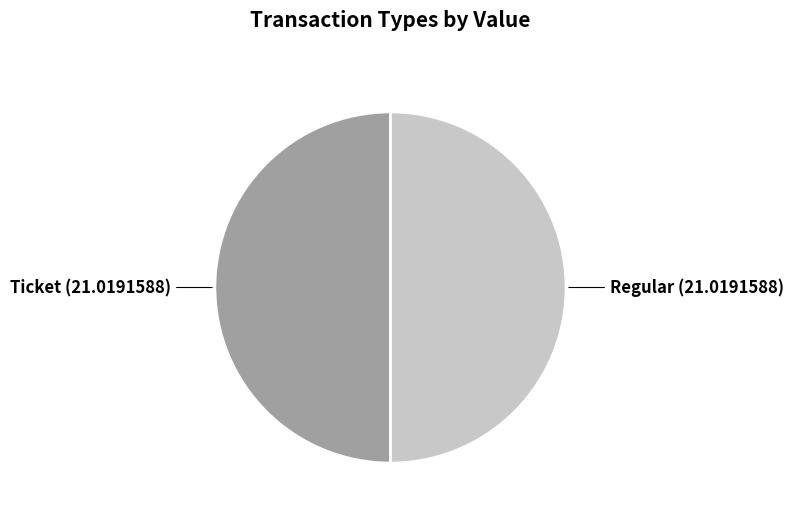

Is it true that Regular is 43% of the pie?

False